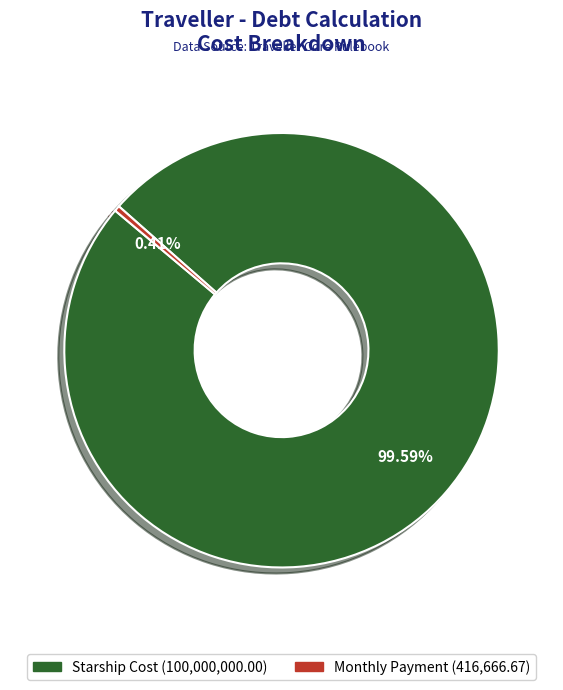

Is there any slice that represents more than half of the pie?

Yes